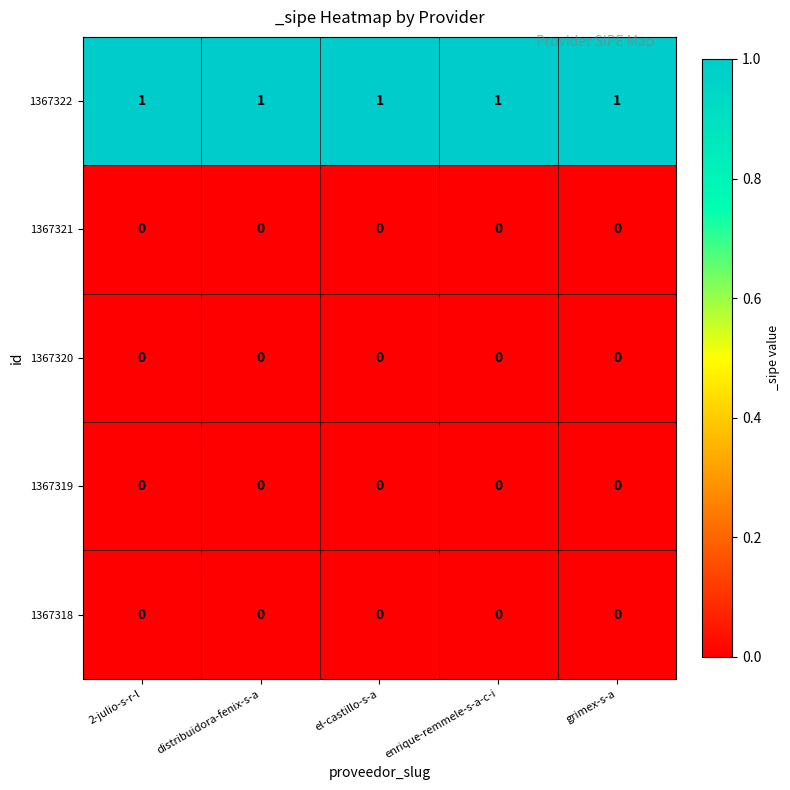

The 1367321 series shows 0 at distribuidora-fenix-s-a. True or false?

True